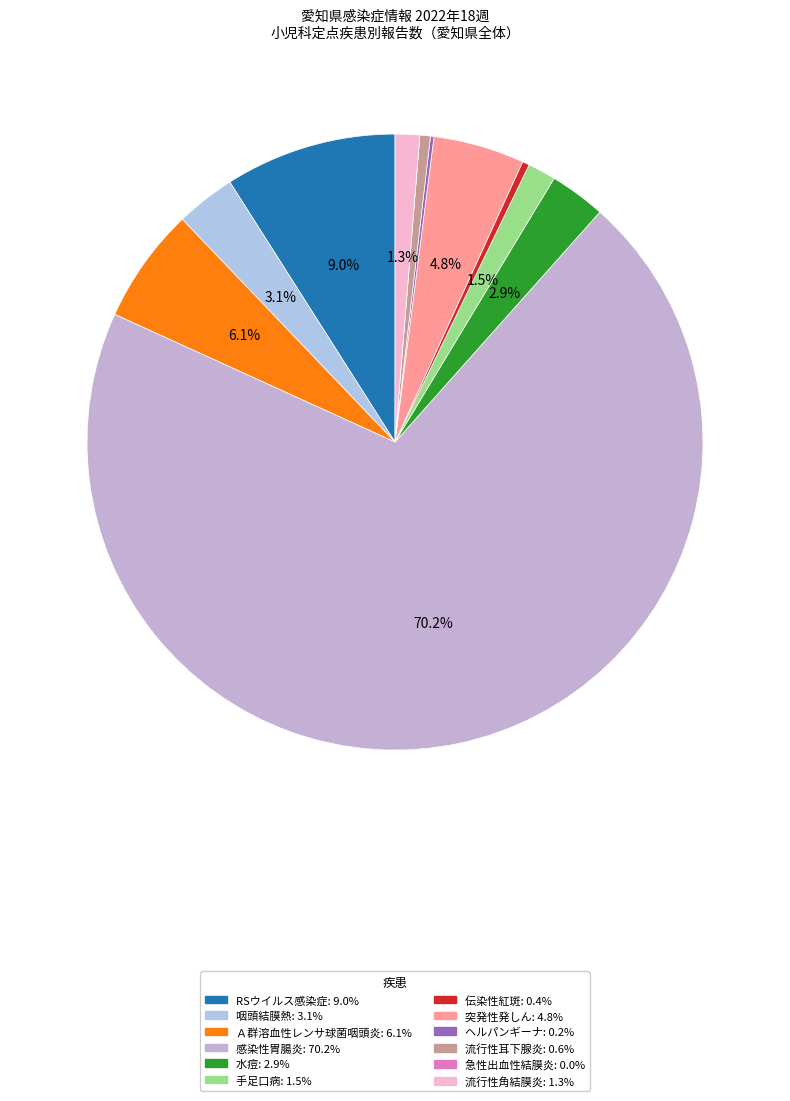

What is the majority slice?

感染性胃腸炎